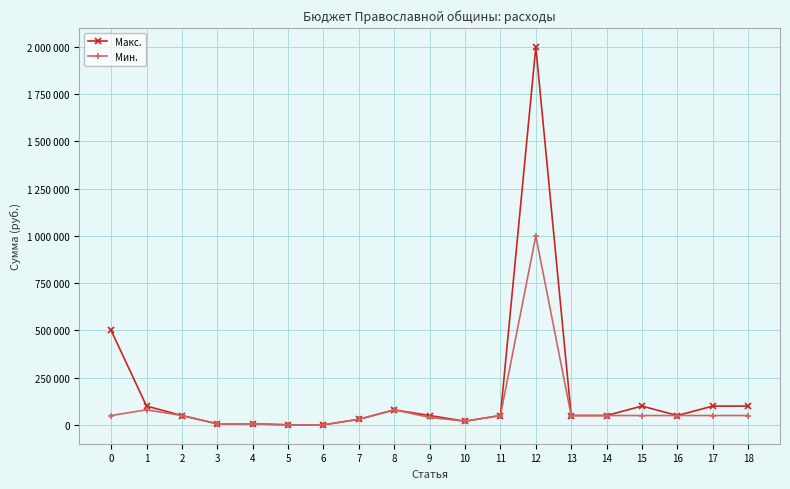

In Макс., how many points are higher than both neighbors (excluding endpoints)?

3